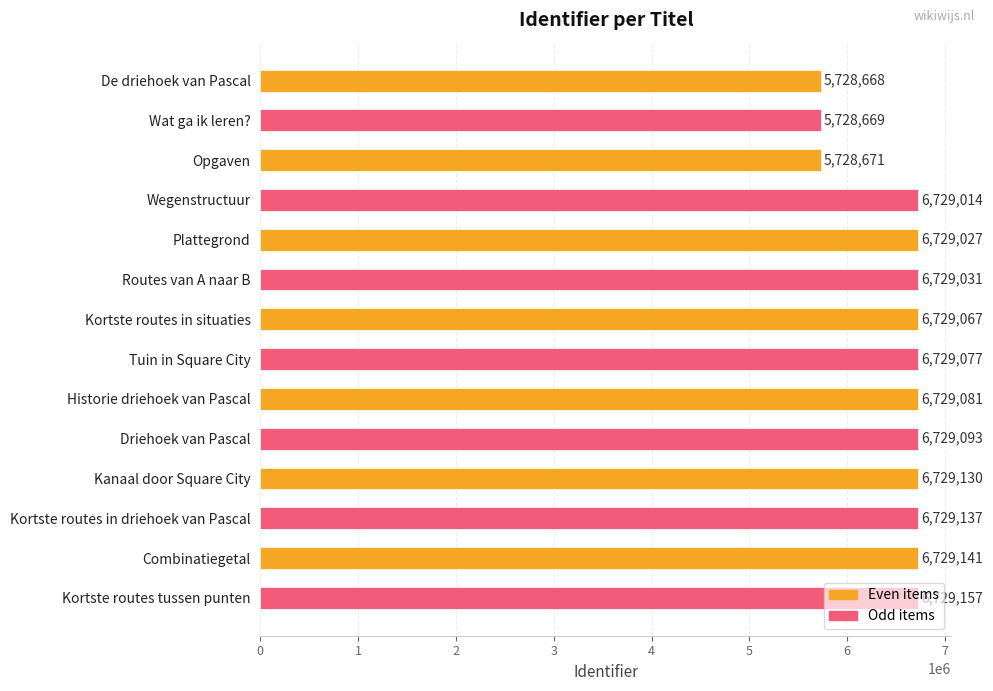

Is it true that the value at Routes van A naar B is 9181058?

False